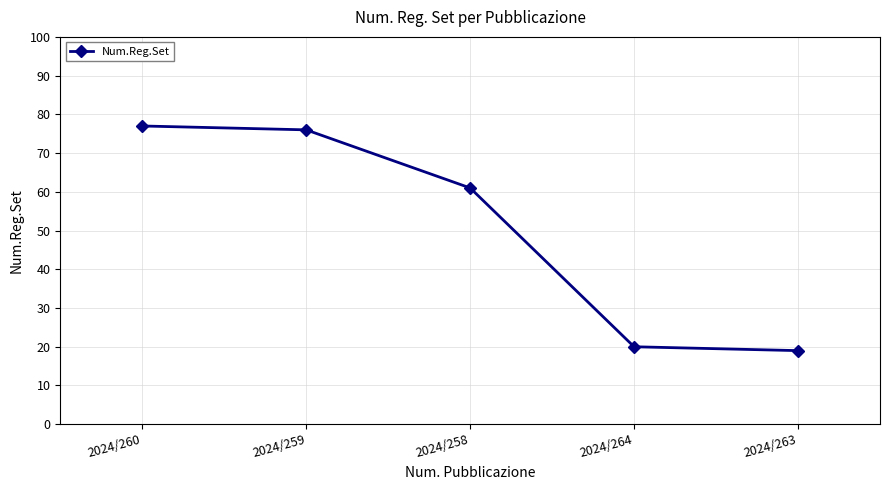

Reading left to right, what are all the values shown in this chart?

2024/260=77	2024/259=76	2024/258=61	2024/264=20	2024/263=19